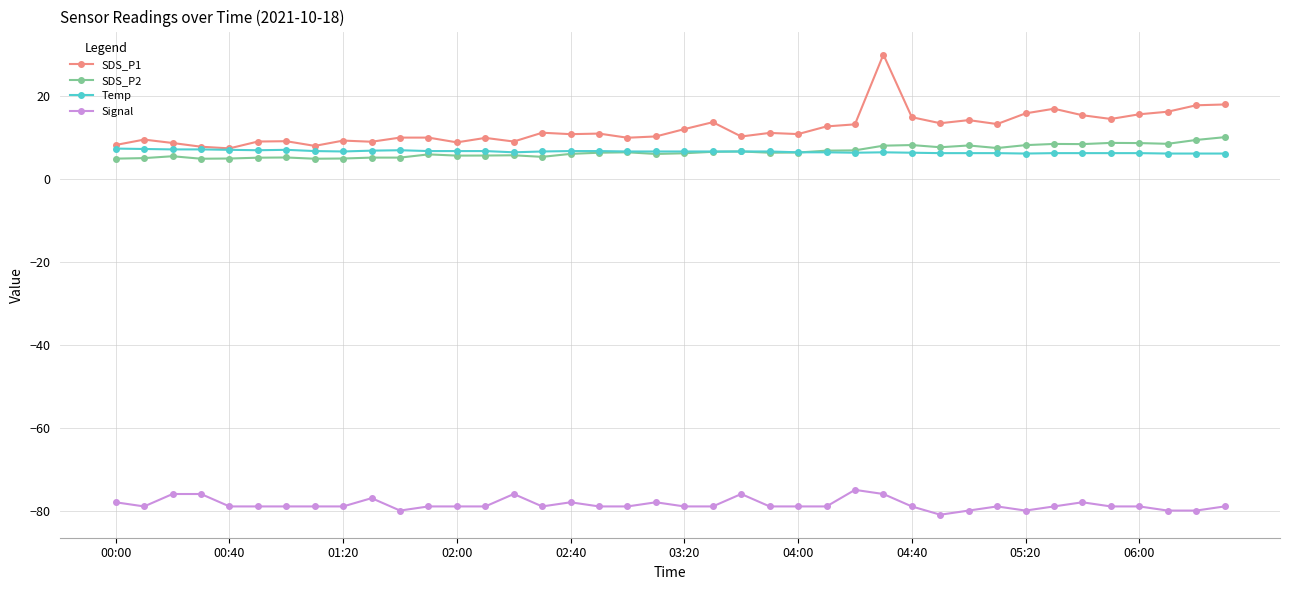

True or false: Signal and SDS_P1 intersect in this chart.

False